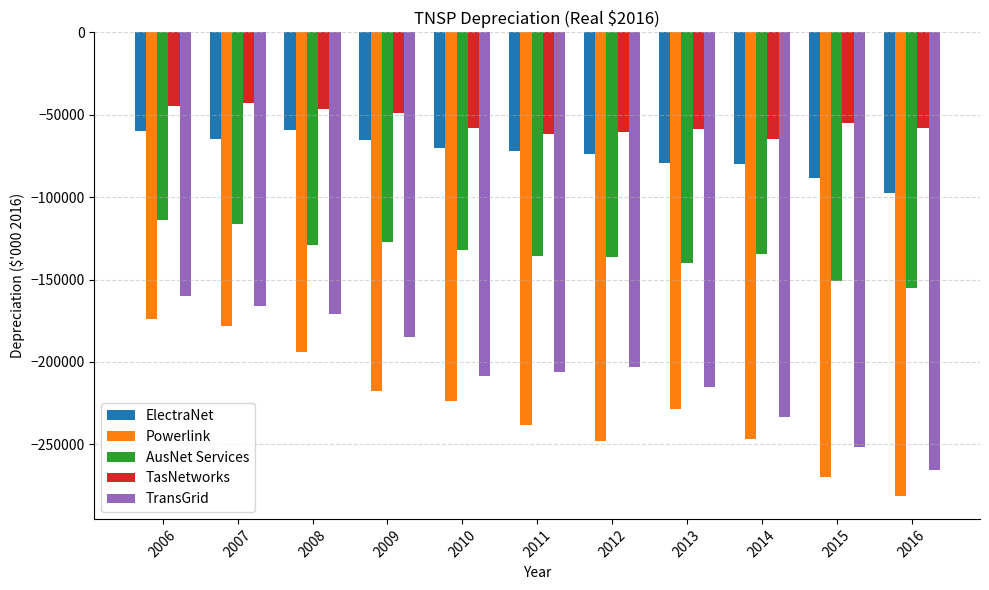

What is the total value across all series at 2006?

-552390.4